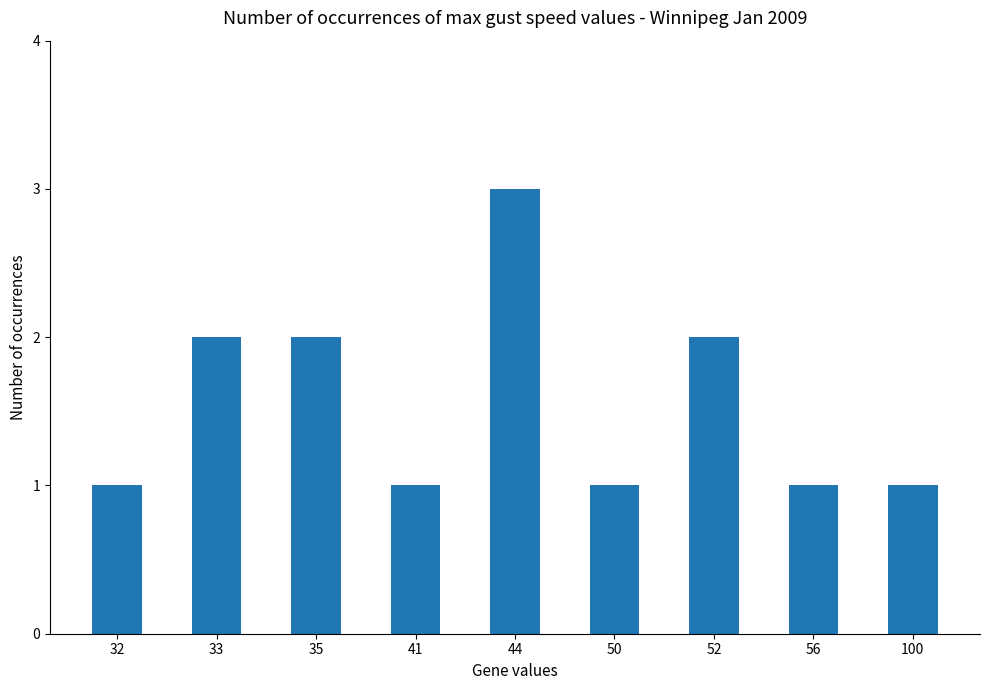

What is the ratio of the value at 32 to the value at 50?

1.0